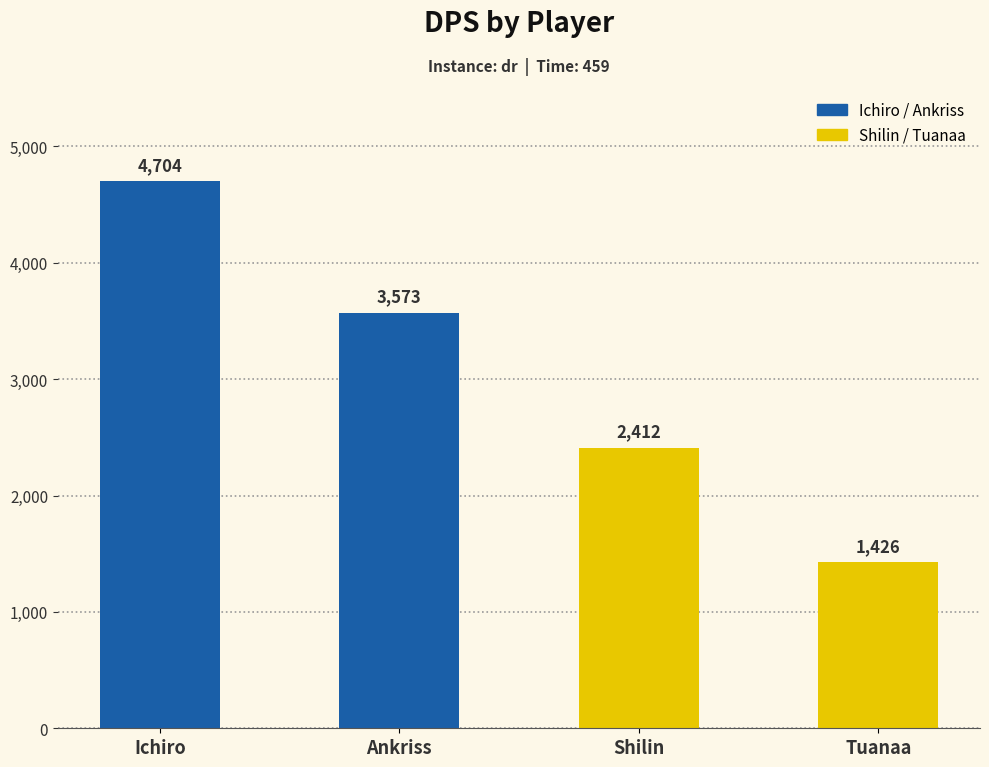

How many values exceed 3572?

2